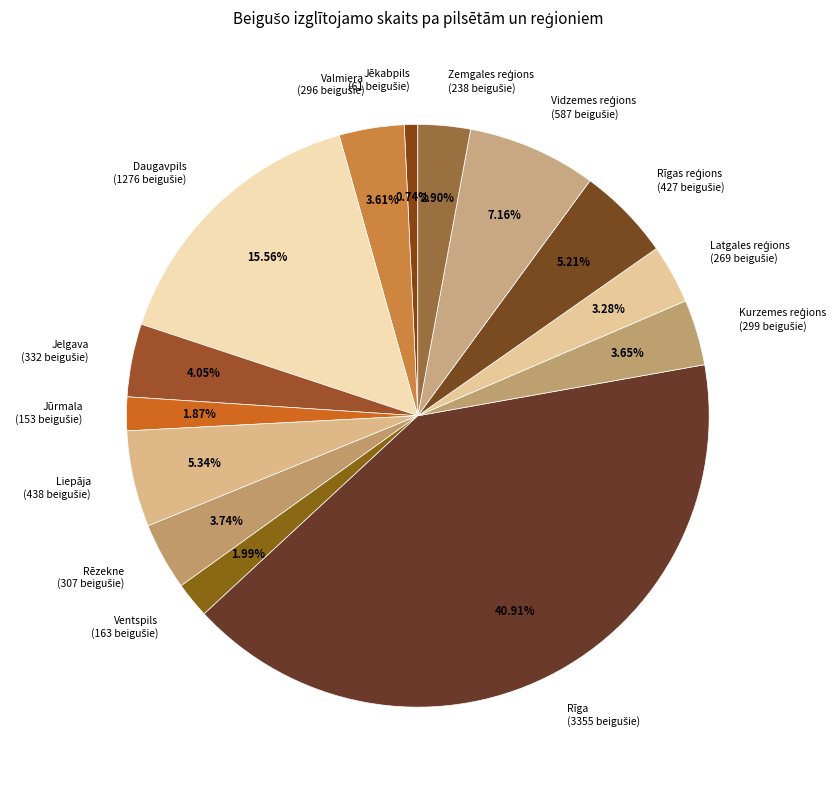

How many slices are in this pie chart?

14